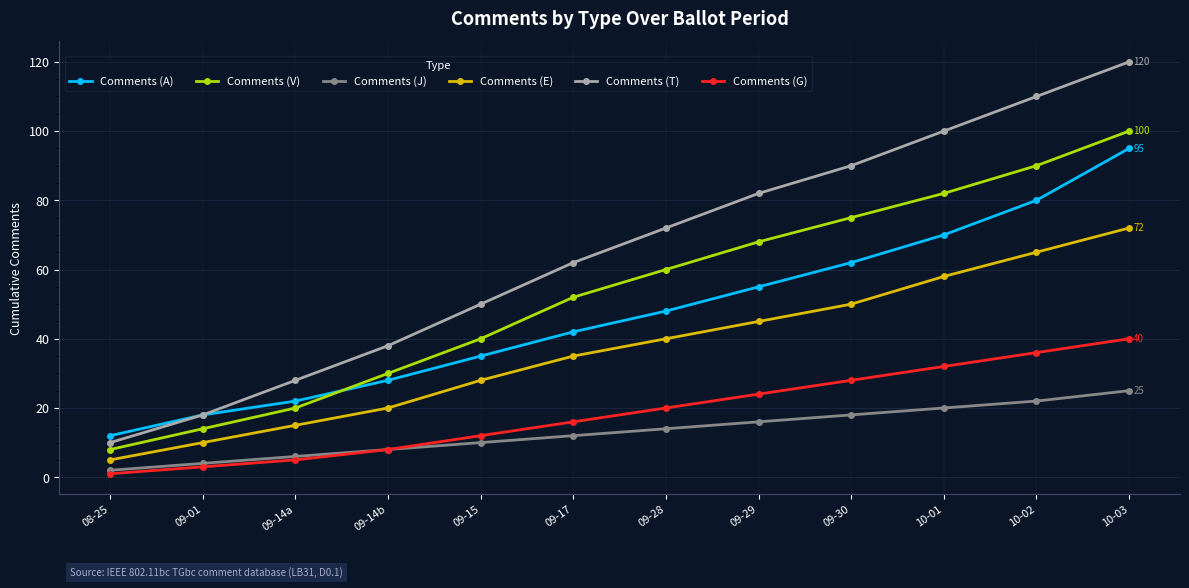

At which label is Comments (A) closest to 53?

09-29